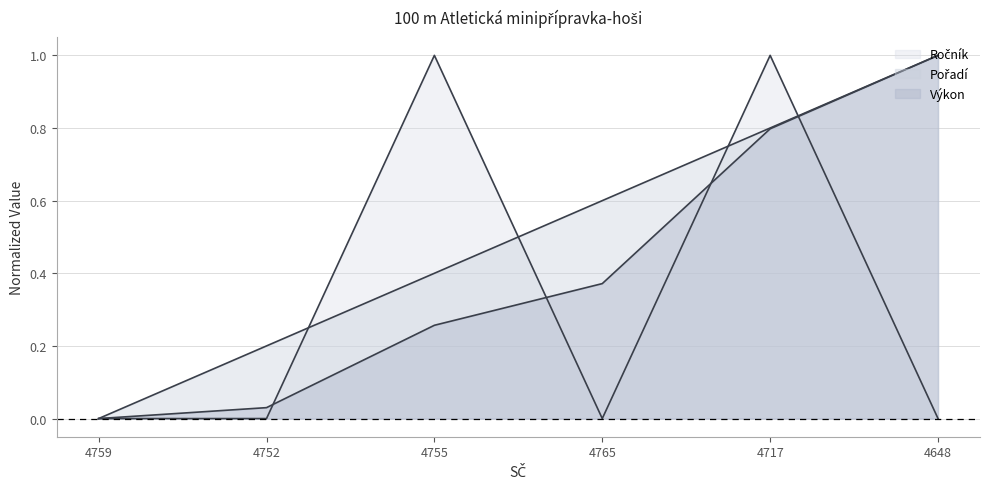

How many intersections are there between Pořadí and Ročník?

4